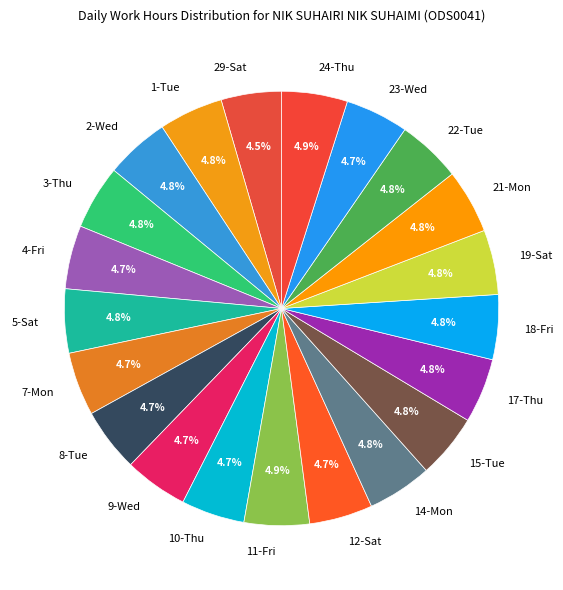

Does 19-Sat account for over 50% of the chart?

No